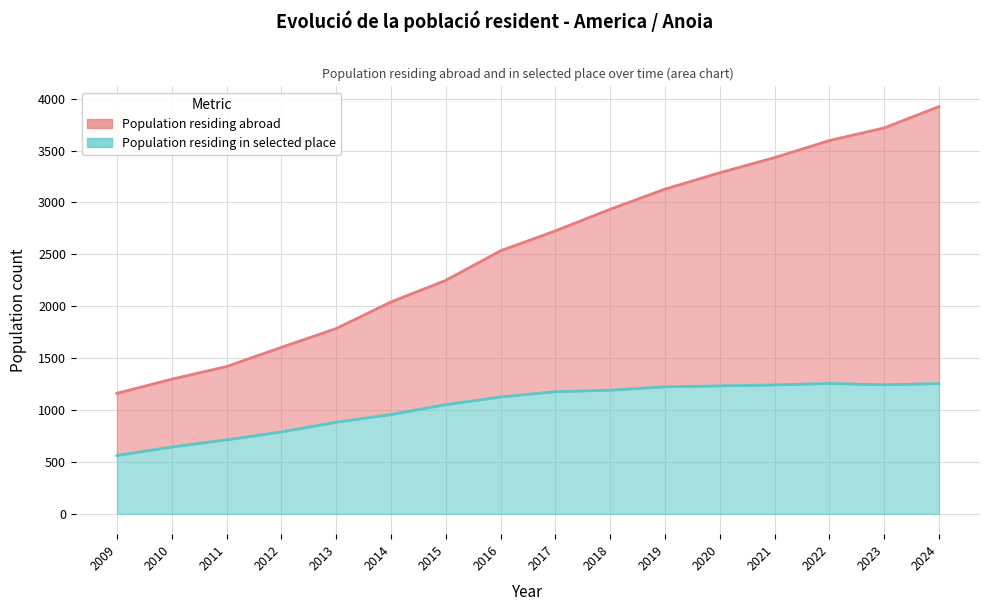

True or false: Population residing in selected place has more than 1 interior local peaks.

False